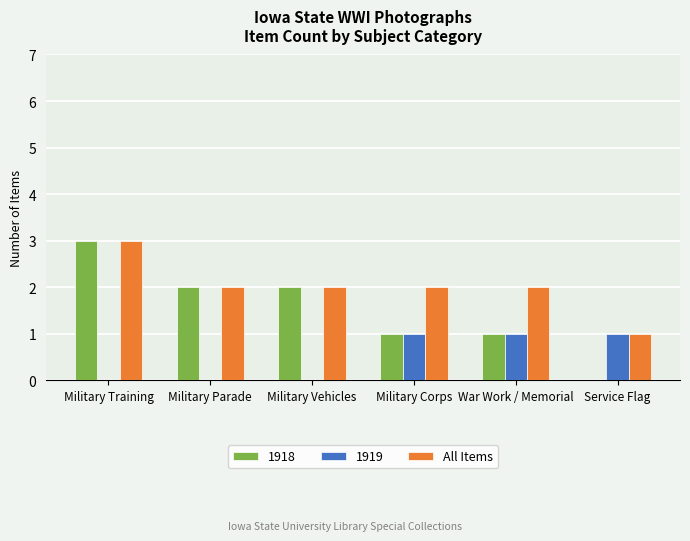

Count the number of categories in the chart.

6